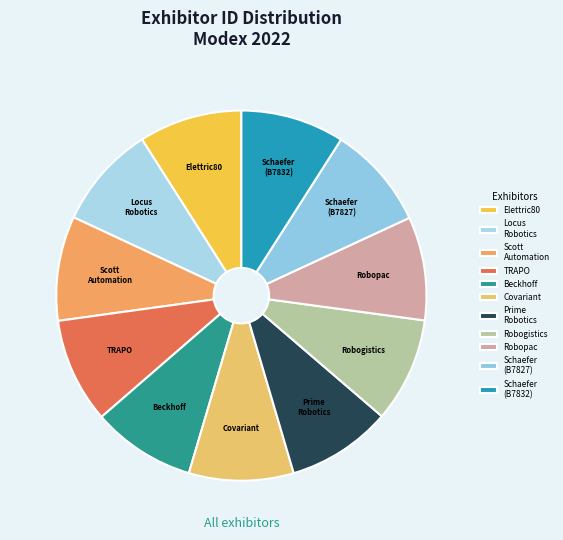

Approximately how many times larger is the value at Scott Automation compared to Locus Robotics?

1.0